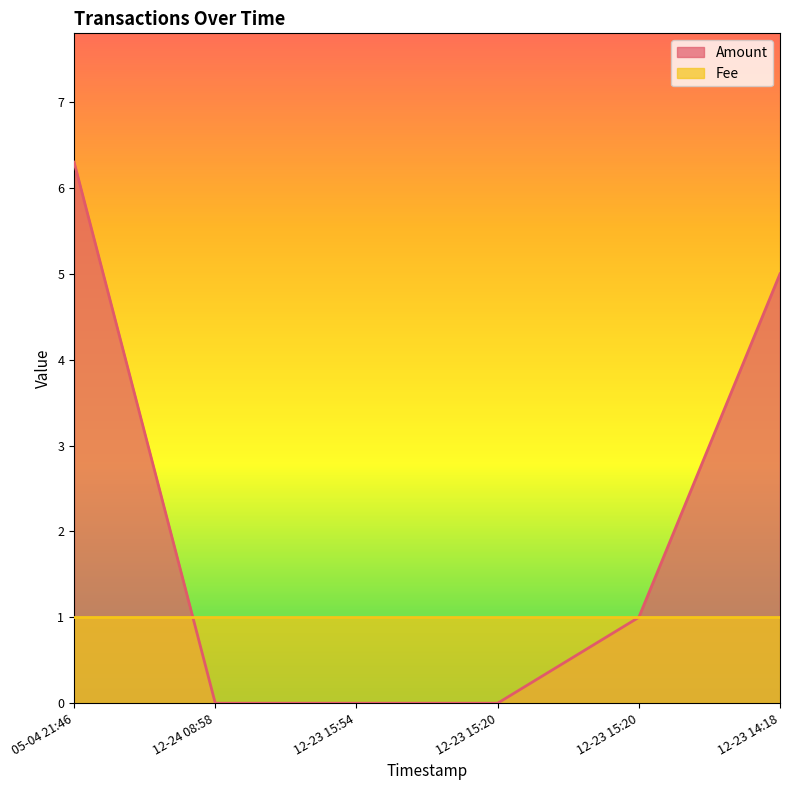

What is the label of the 4th point from the right?

12-23 15:54